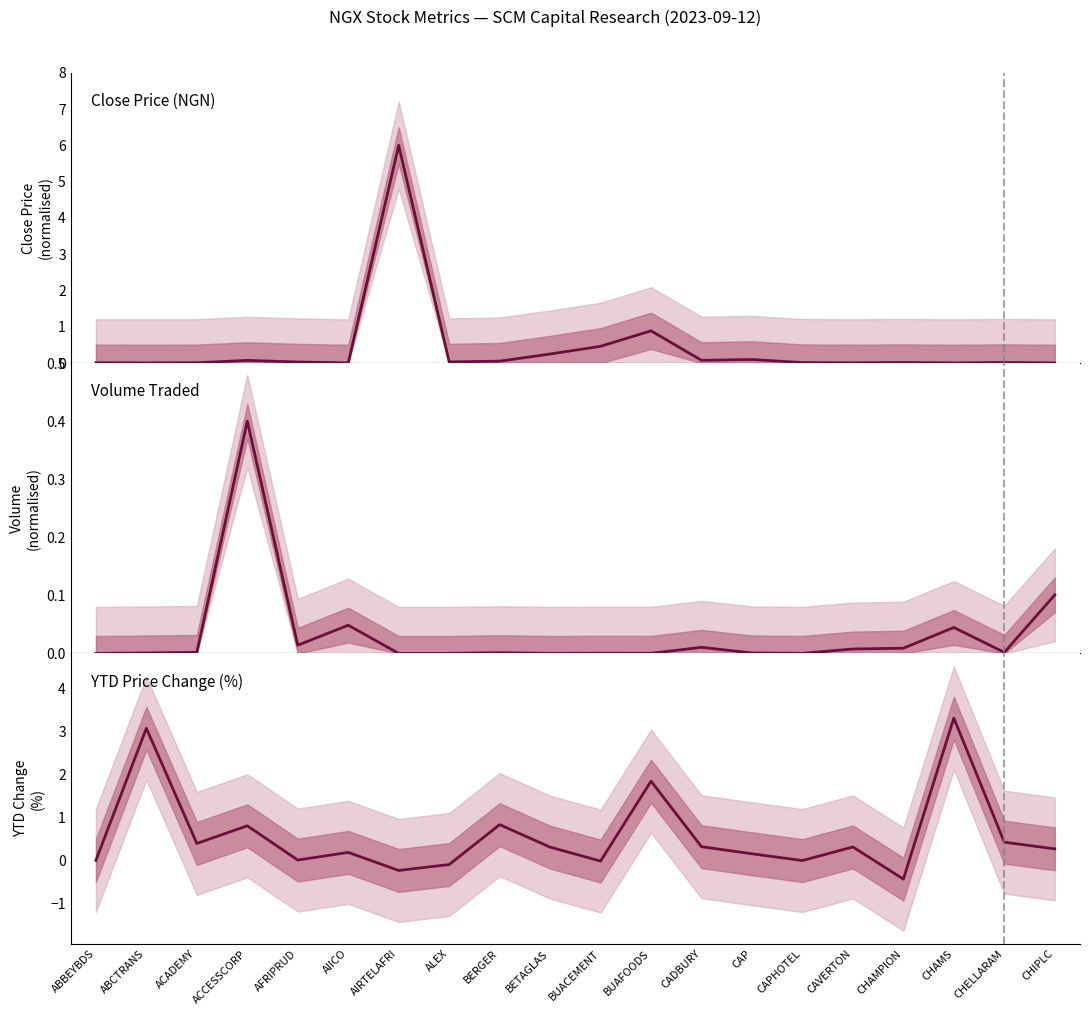

Which series has the largest total across all categories?

YTD Price Change (%)